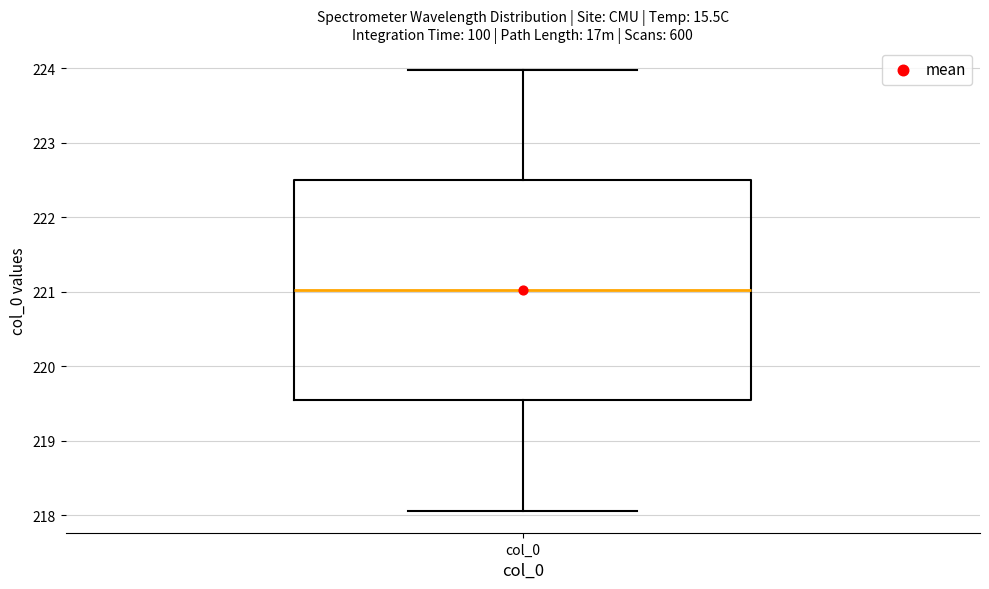

Transcribe this box plot: give where the median line is, the range the box spans, and where the two whiskers end, as read against the y-axis. The values are not printed on the chart, so give them approximately, as read against the axis.

median 221.0, box 219.5 to 222.5, whiskers 218.1 to 224.0